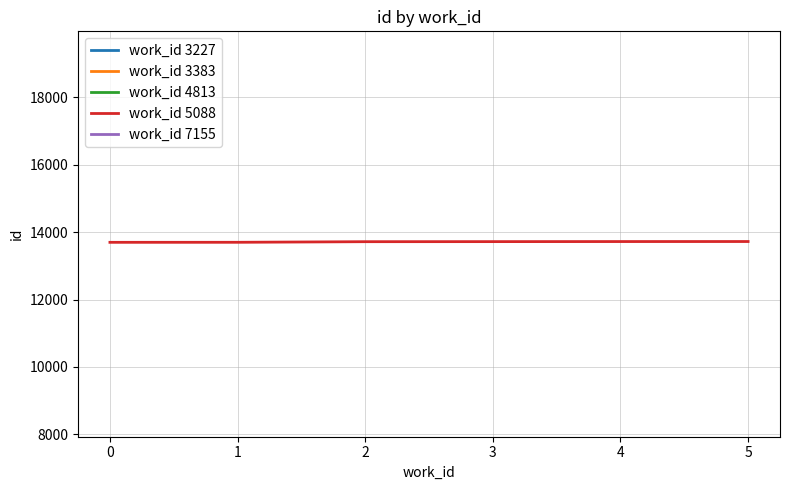

True or false: work_id 5088 has a value of 22635 at 0.

False